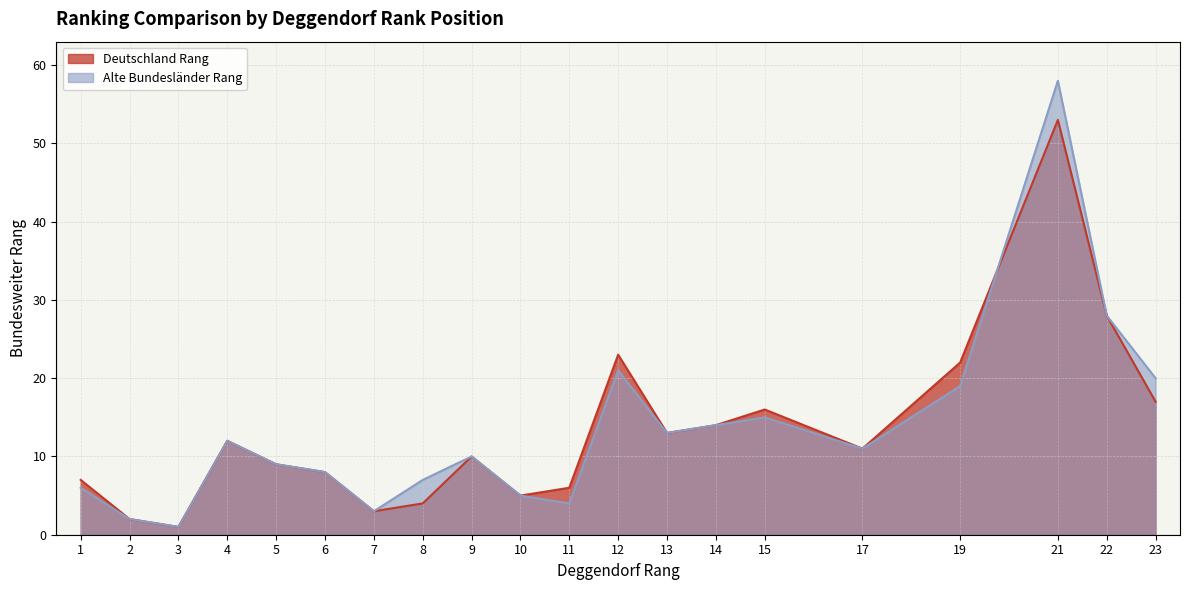

What are all the series names shown in the legend?

Deutschland Rang, Alte Bundesländer Rang